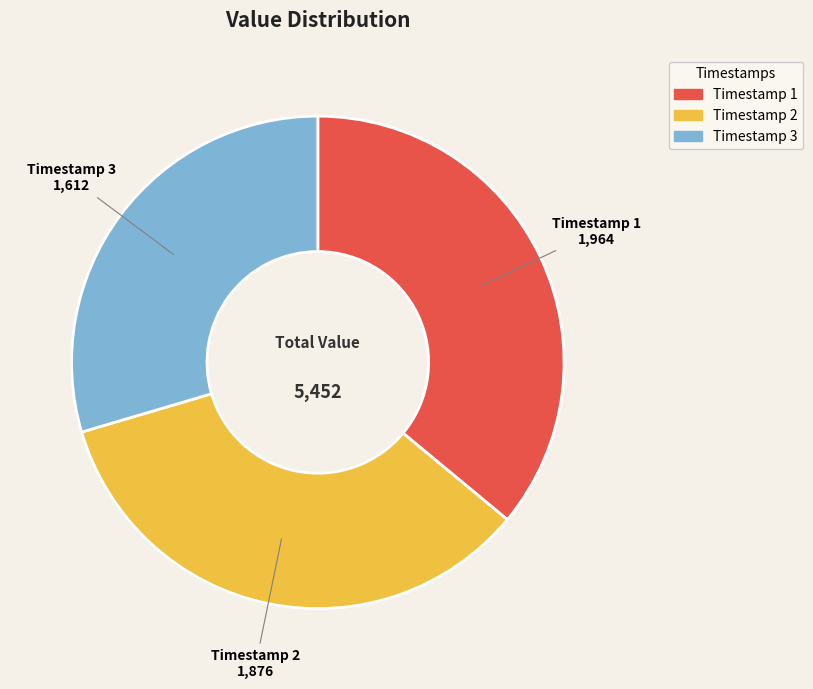

True or false: Timestamp 2 accounts for 34% of the total.

True